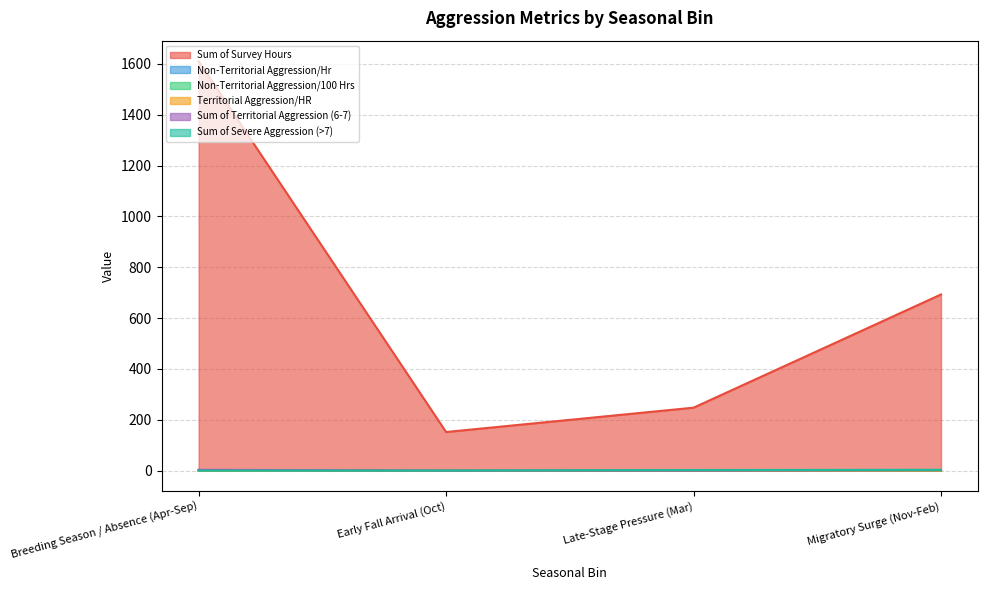

How many lines are shown in the chart?

6